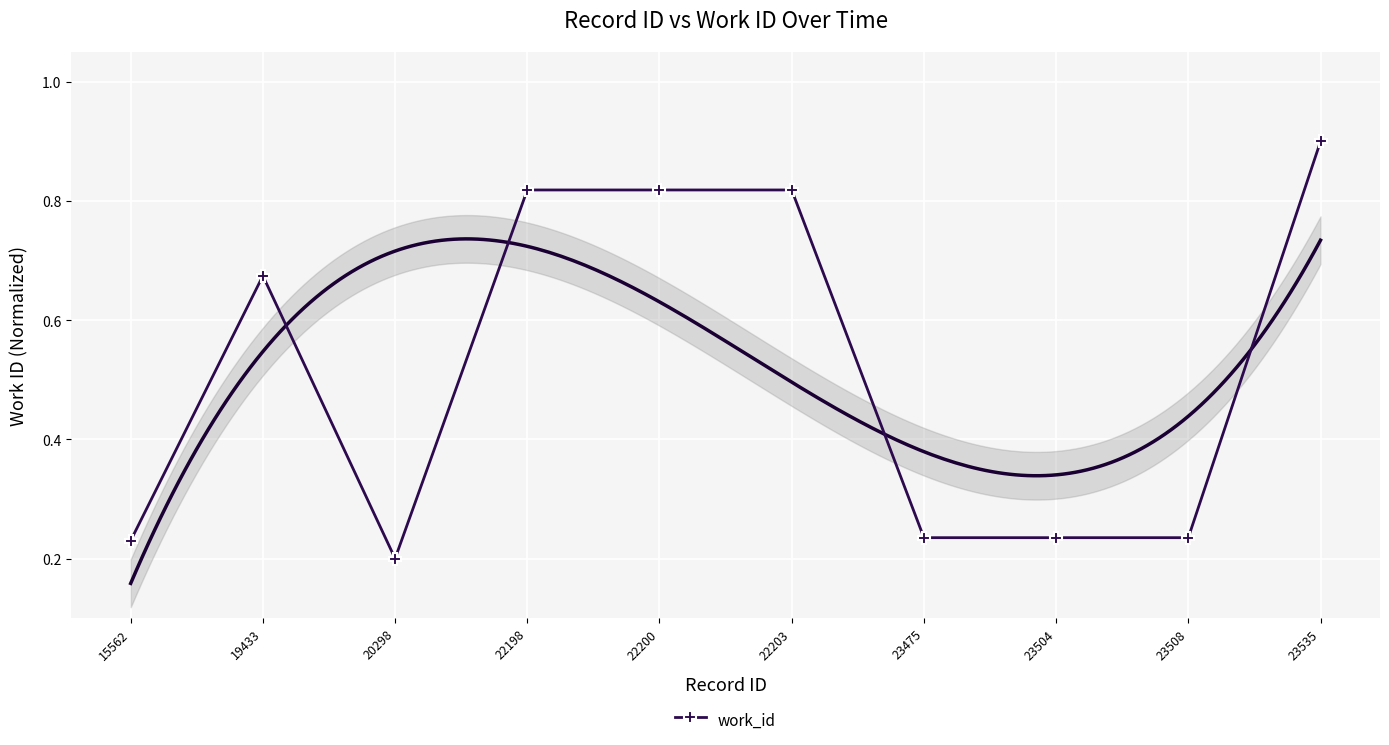

Rank the categories by value from lowest to highest.

20298, 15562, 23475, 23504, 23508, 19433, 22198, 22200, 22203, 23535